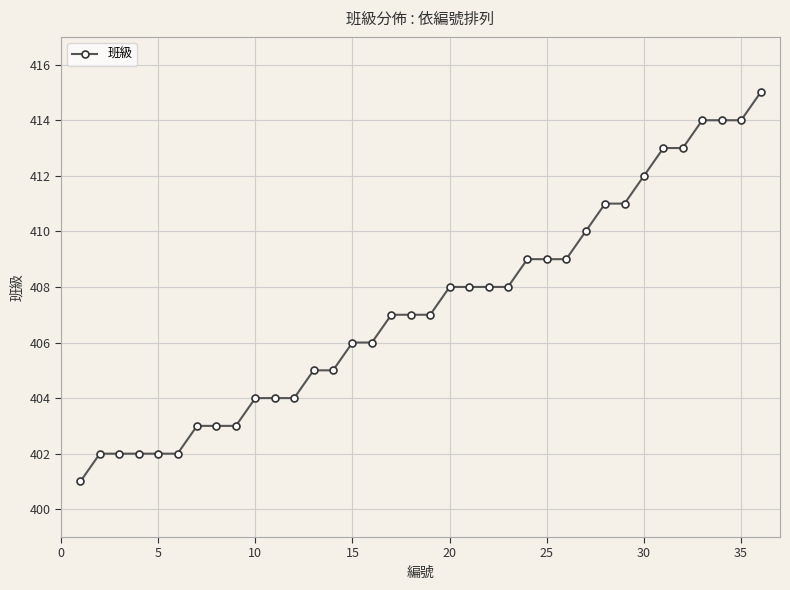

What is the value of the 34th point from the left?

414